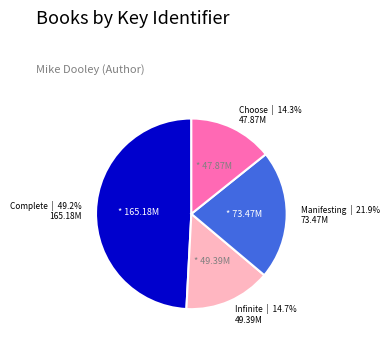

Is there a majority slice in this chart?

No